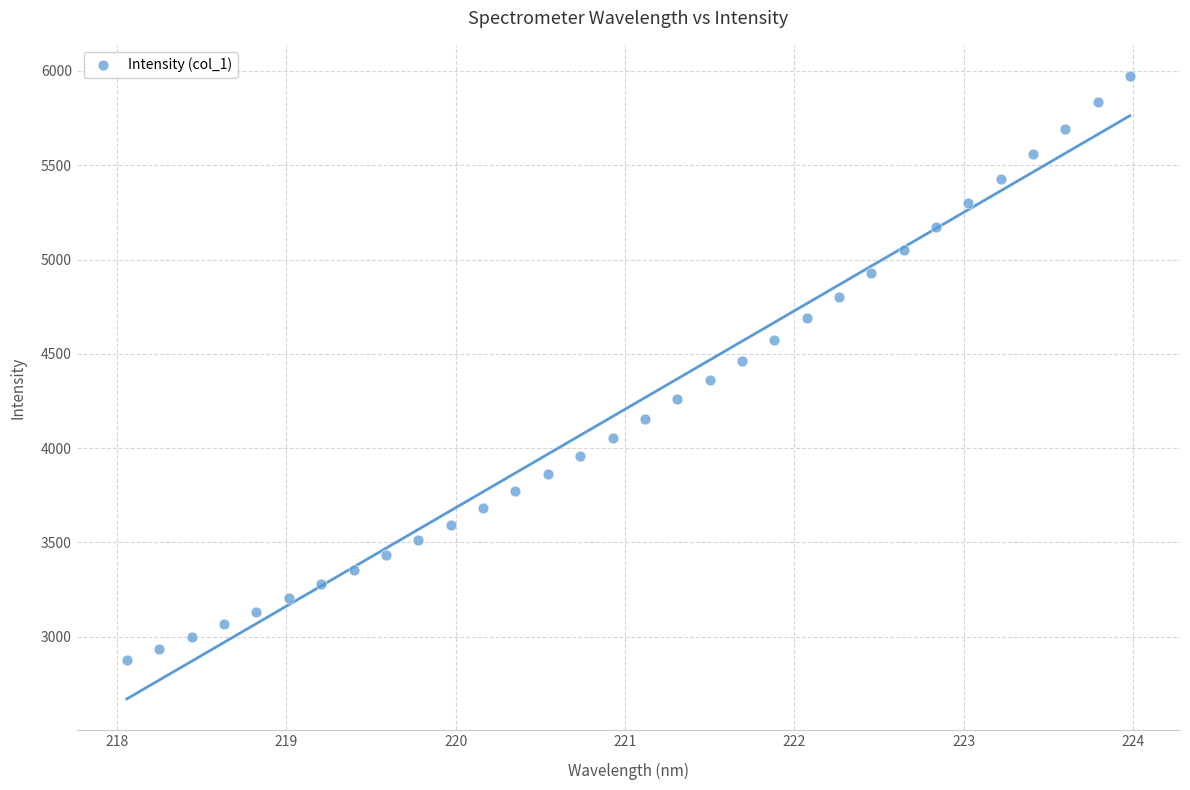

What is the range of X values (max minus min)?

5.9